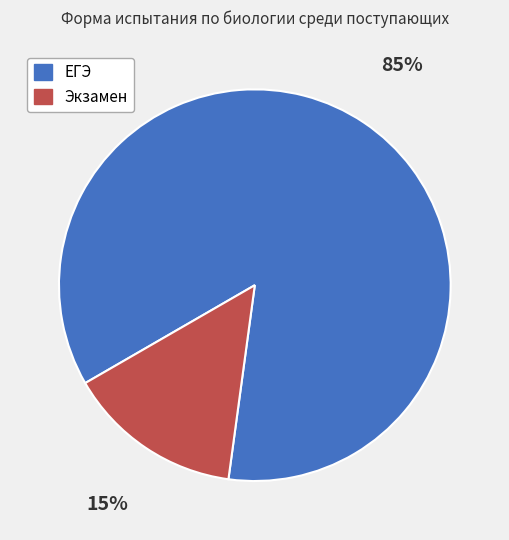

Is ЕГЭ the majority of the pie?

Yes